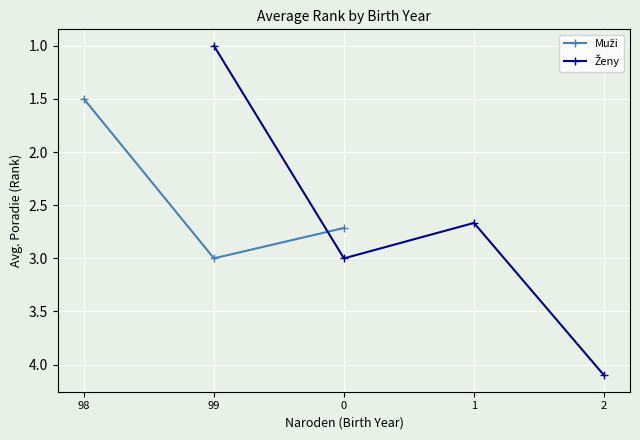

Is it true that Muži equals 3.0 at 99?

True